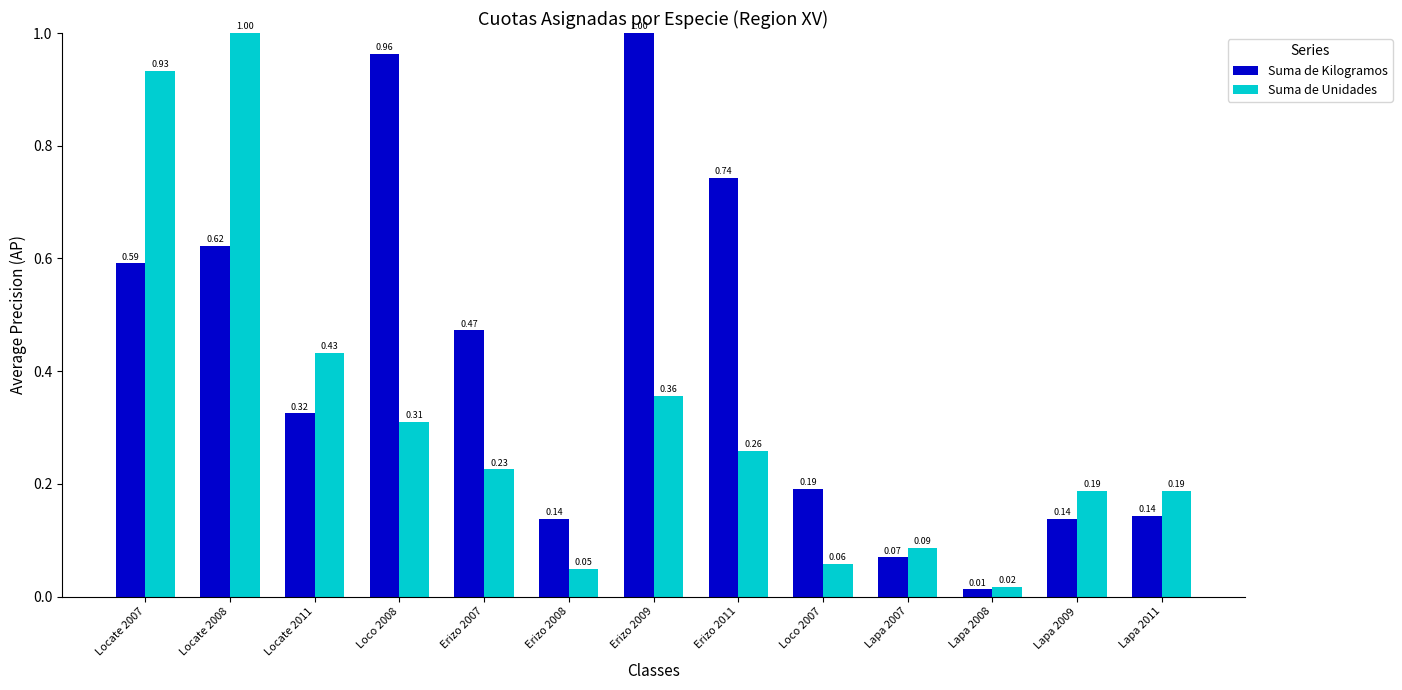

At which category is the sum across all series the highest?

Locate 2008